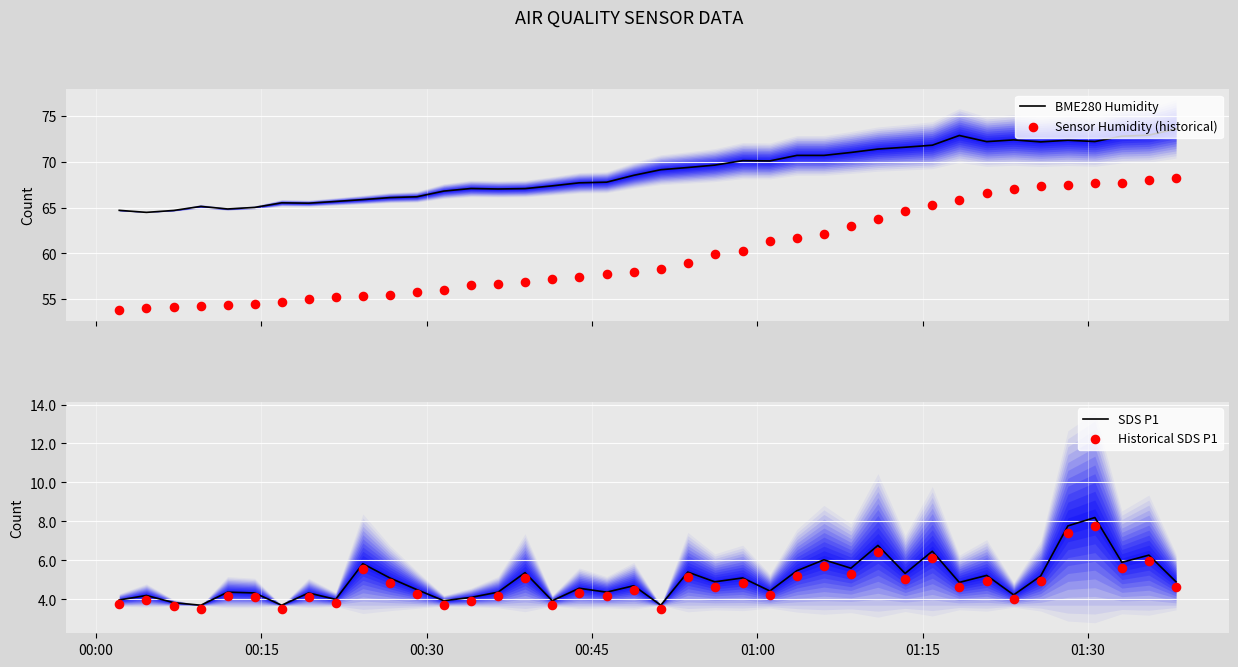

Which series has the widest spread of Y values?

Sensor Humidity (historical)